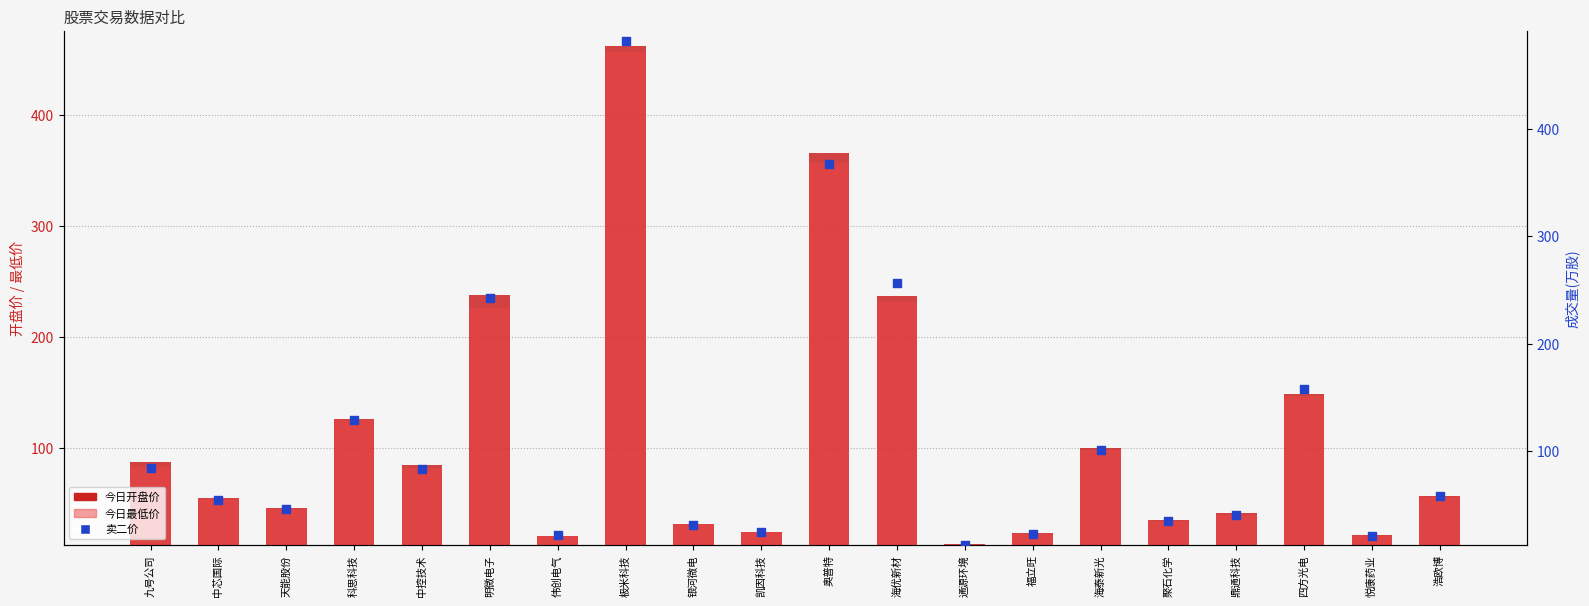

Which series has the largest Y range (max minus min)?

卖二价